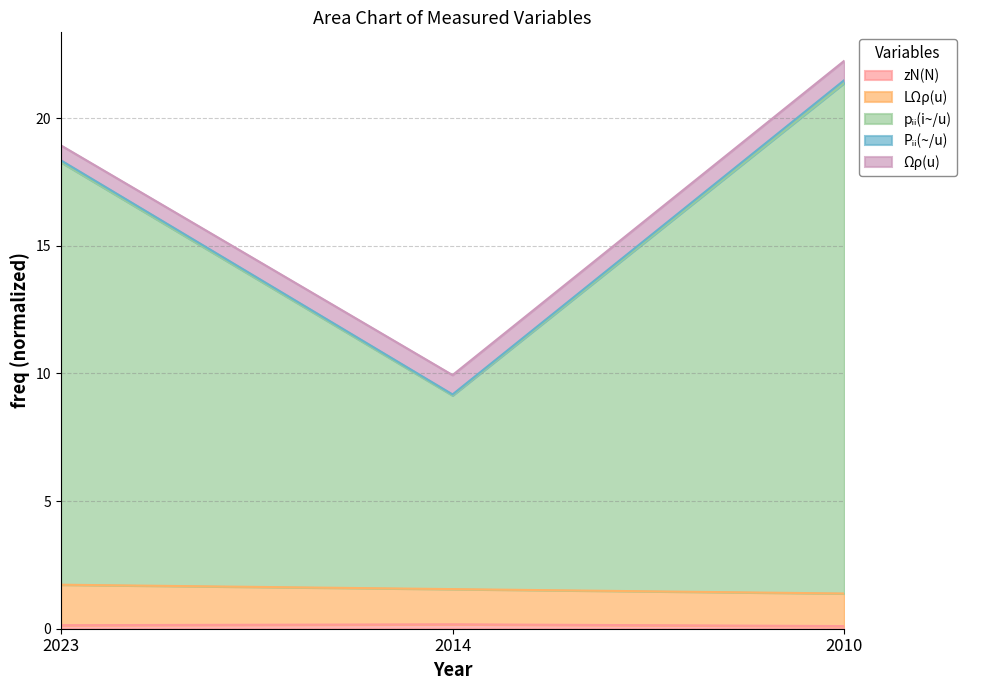

What is the value of the LΩρ(u) point at the 3rd from the left?

1.4